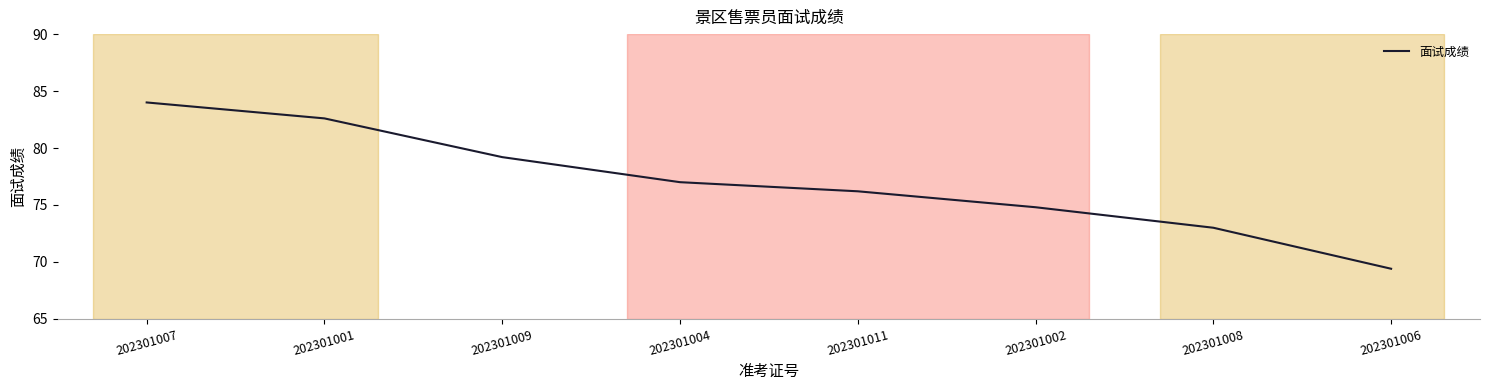

True or false: there are more than 0 points higher than both neighbors.

False